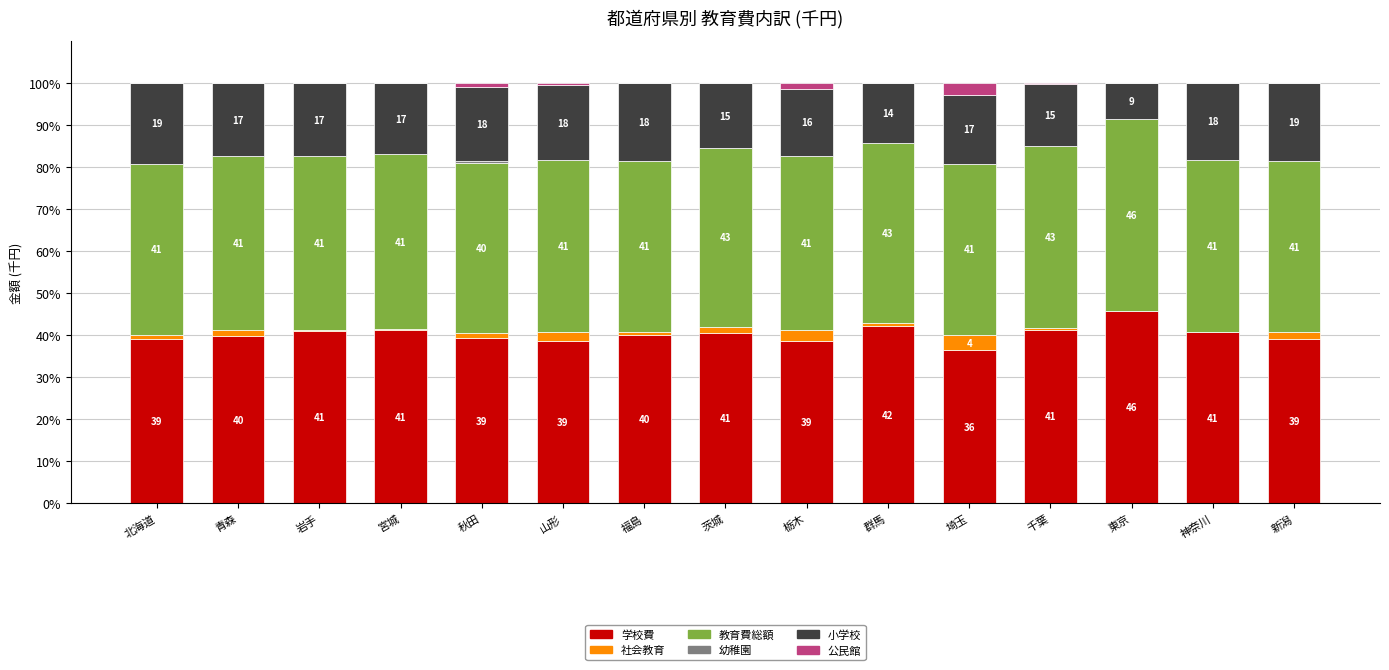

At which label is 学校費 closest to 40?

福島